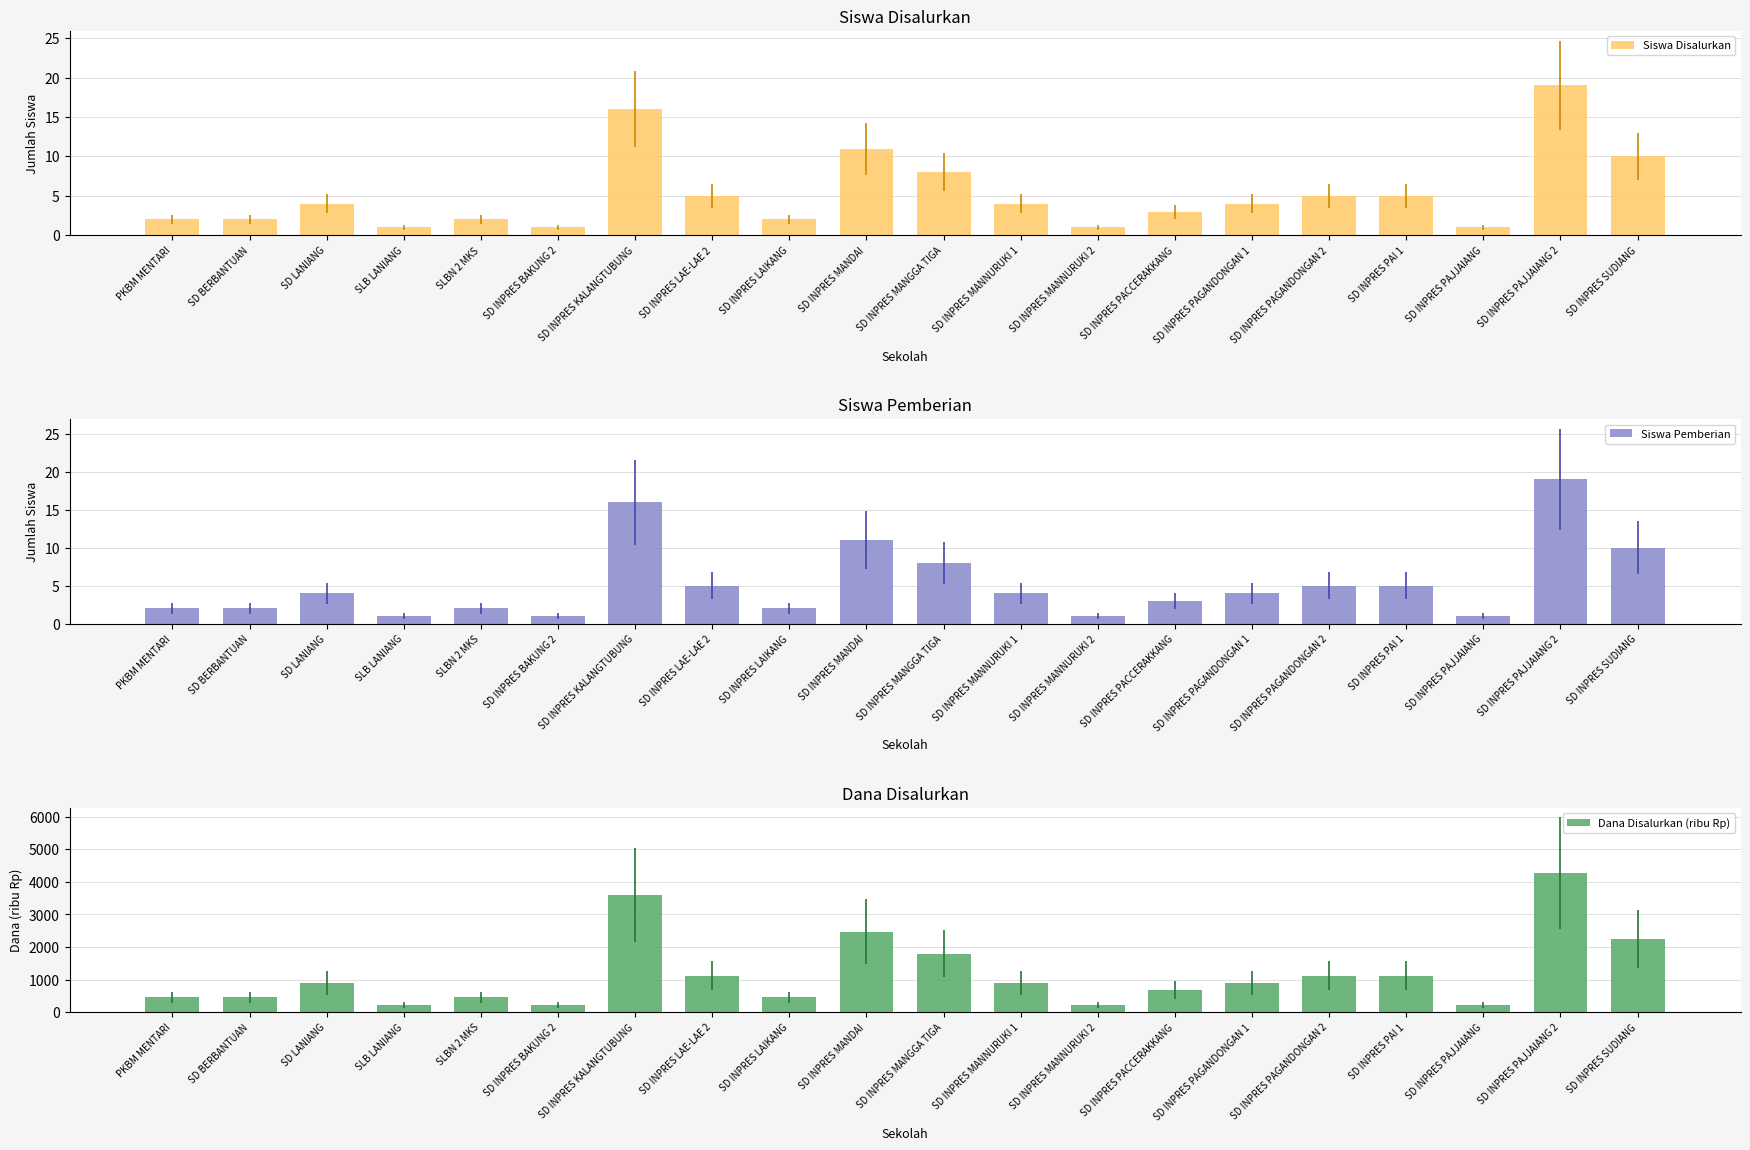

Where does the Siswa Pemberian series first go above 4?

SD INPRES KALANGTUBUNG